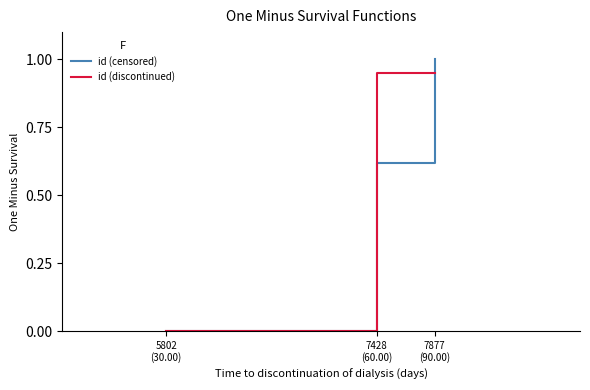

Which series has the widest spread of values?

id (censored)